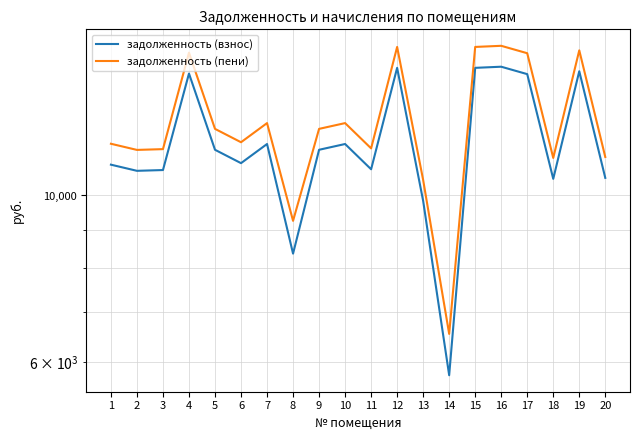

What is the difference between the highest and lowest values at 2?

714.4